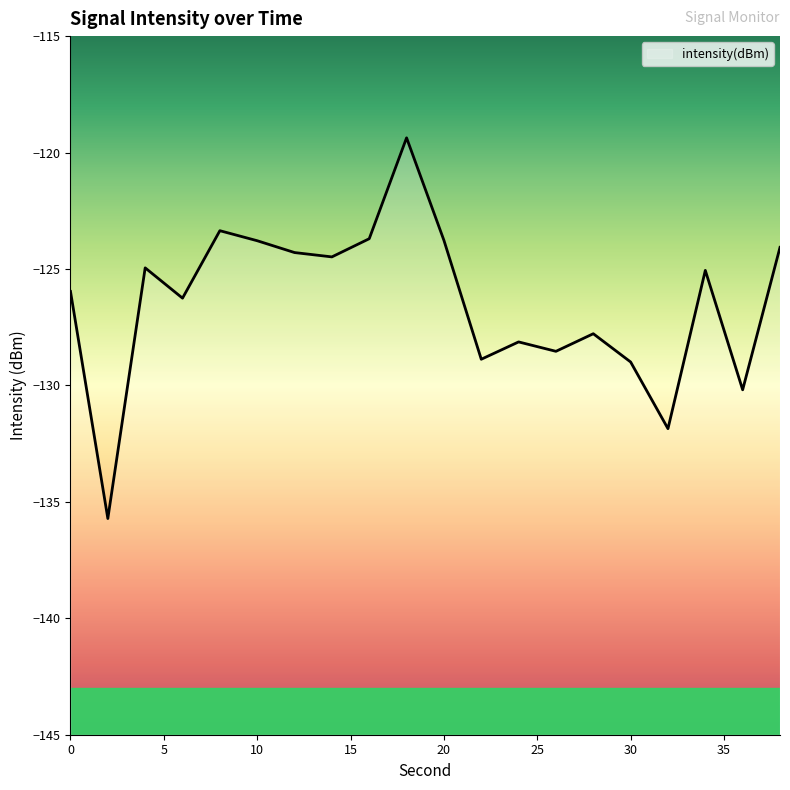

How many interior local valleys (lower than both neighbors) does the data have?

7